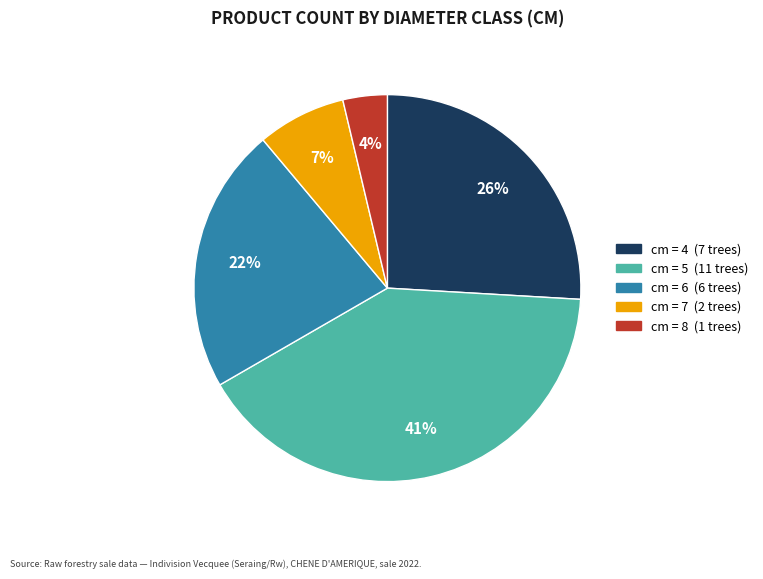

To the nearest percent, what is the difference between the largest and smallest slice percentages?

37%